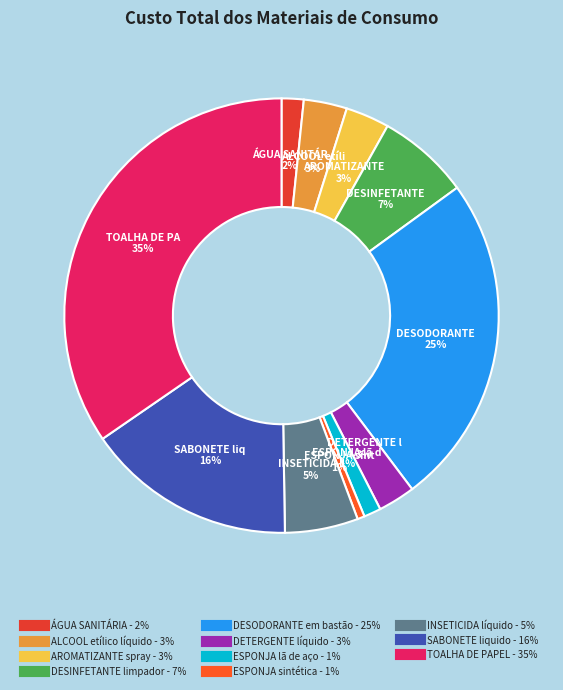

How many slices are in this pie chart?

11